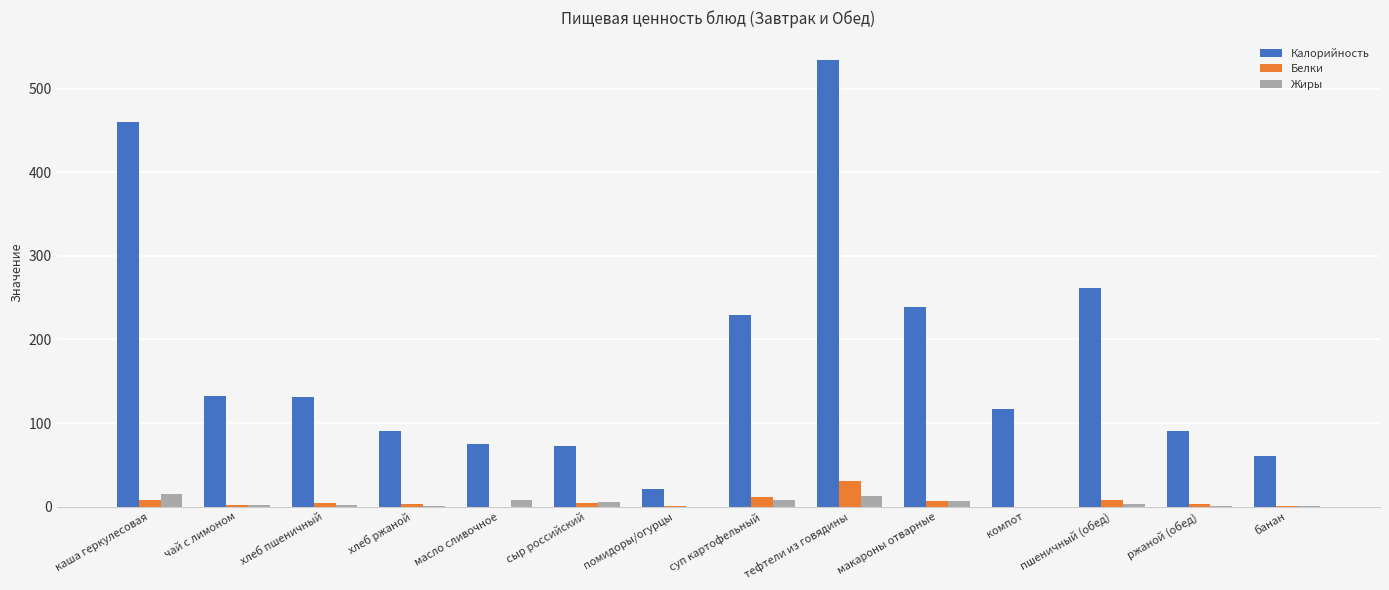

Between каша геркулесовая and тефтели из говядины, which series saw the biggest shift?

Калорийность